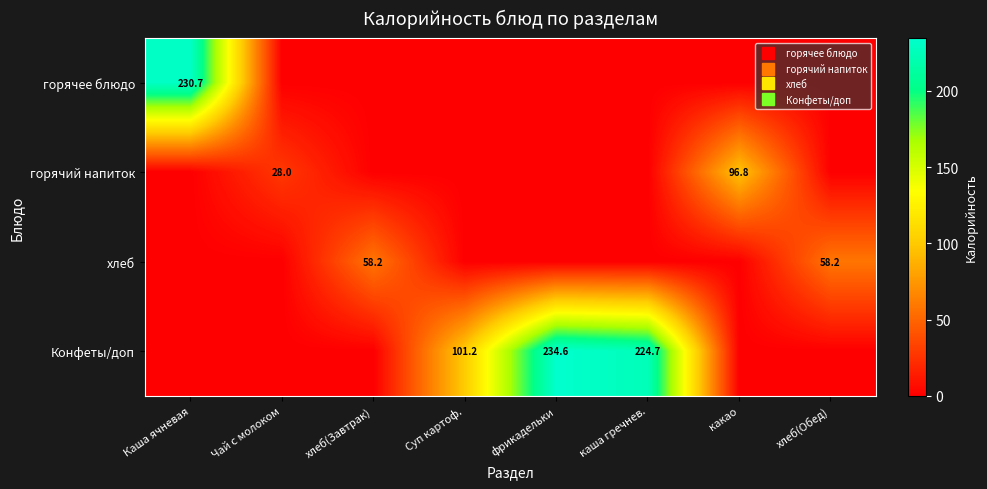

At which category does the chart reach its peak across all series?

фрикадельки